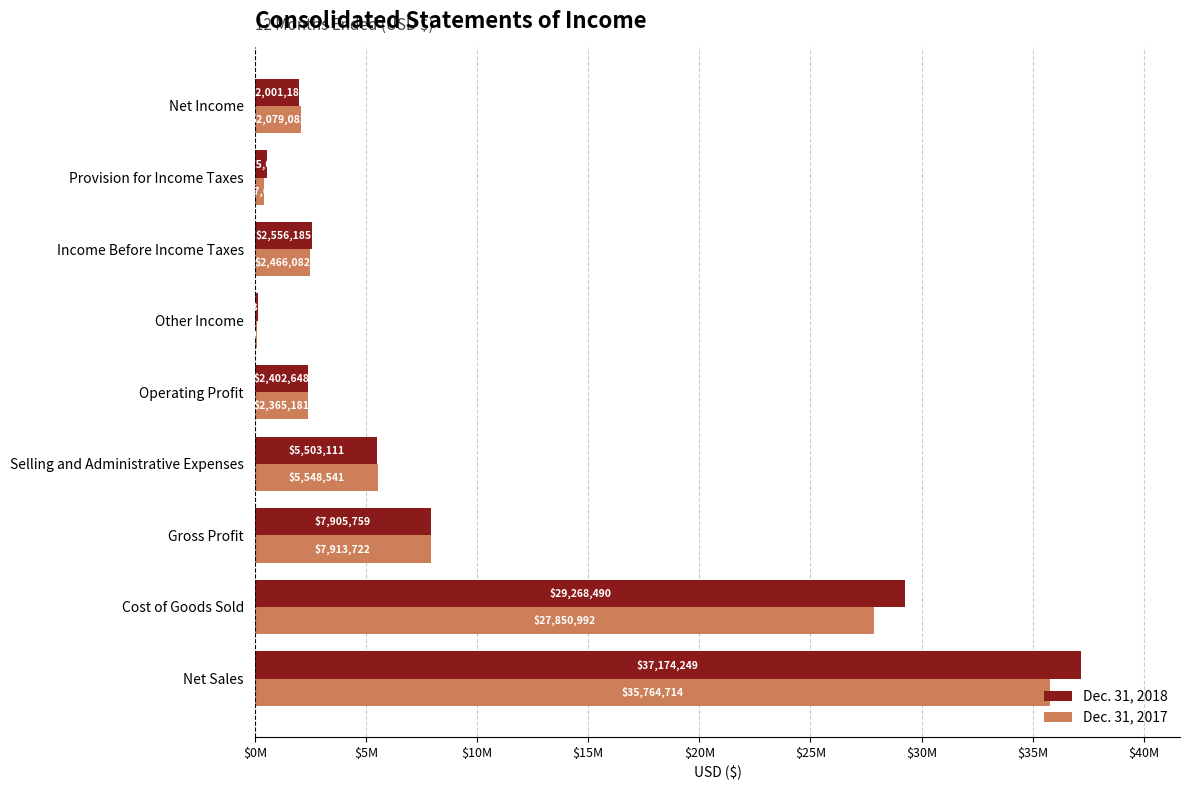

What are all the series names shown in the legend?

Dec. 31, 2018, Dec. 31, 2017